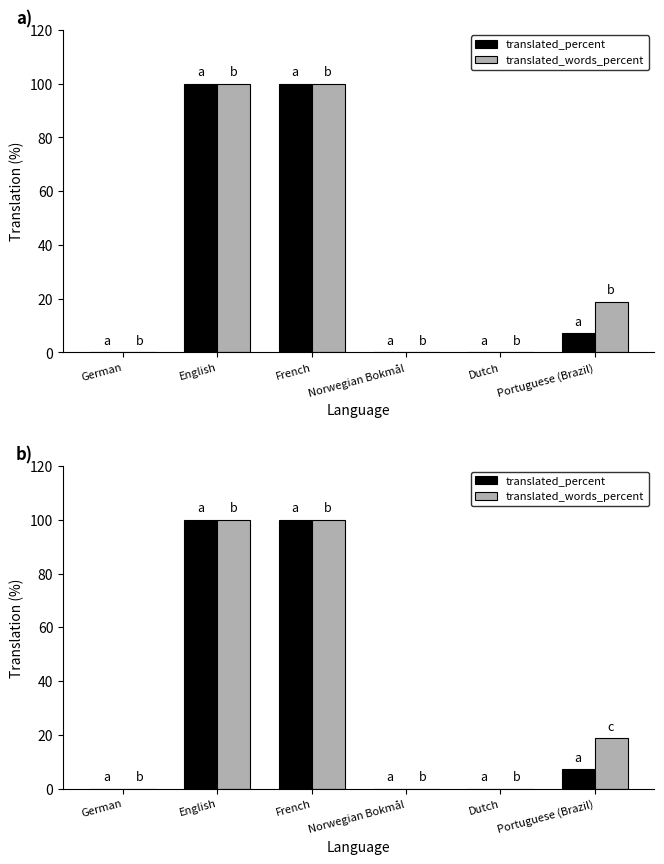

What position from the left is Dutch?

5